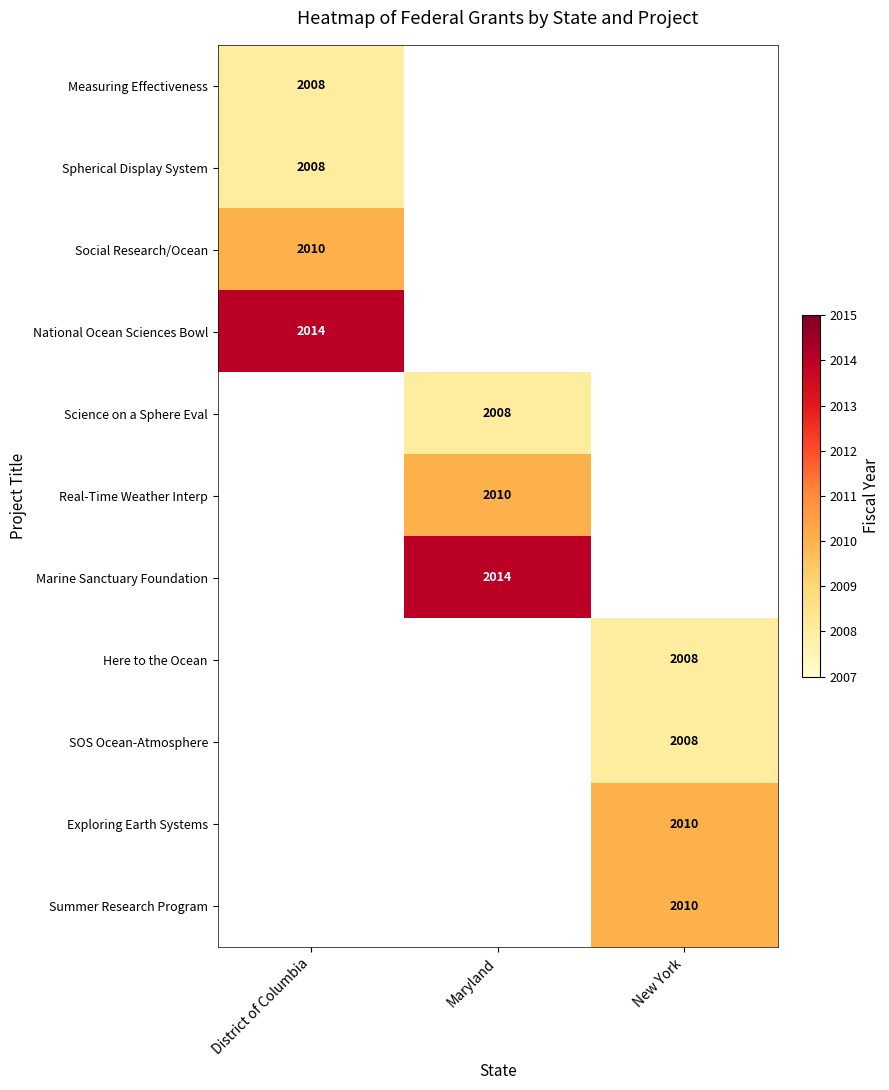

At which category does the chart reach its peak across all series?

District of Columbia